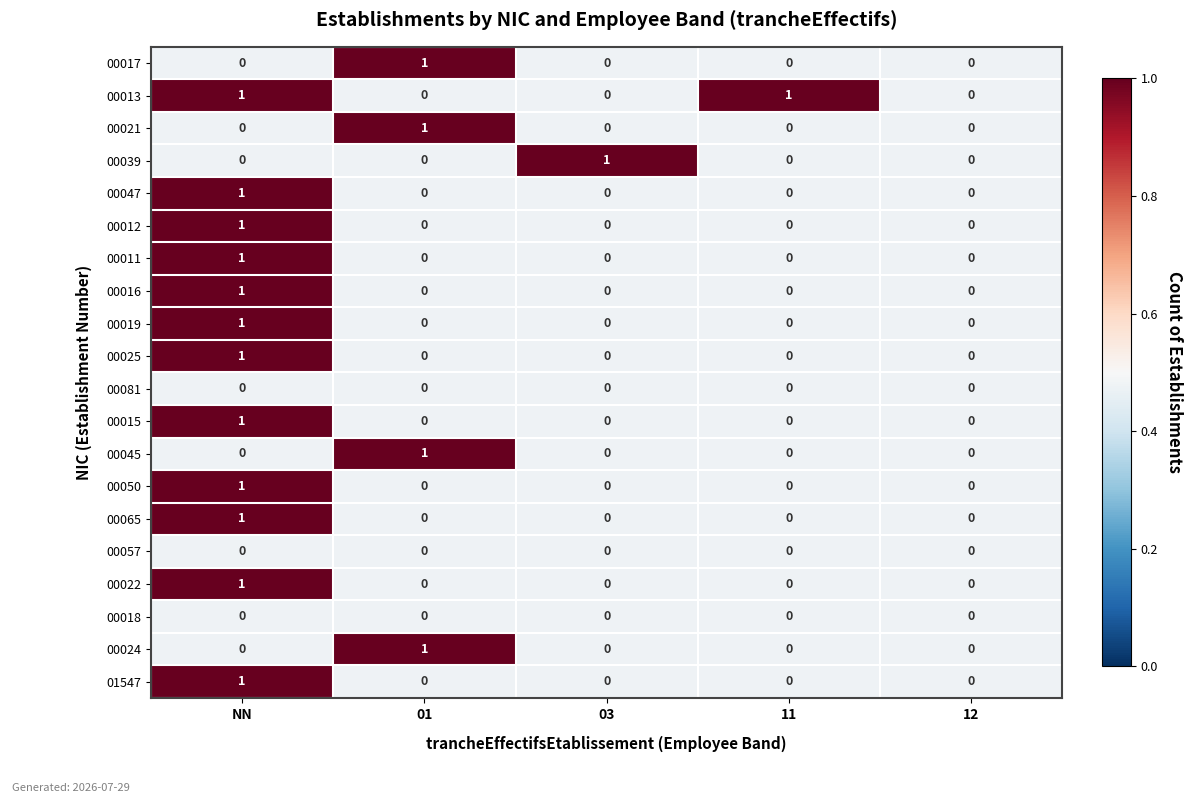

Which label corresponds to the smallest value in the chart?

01